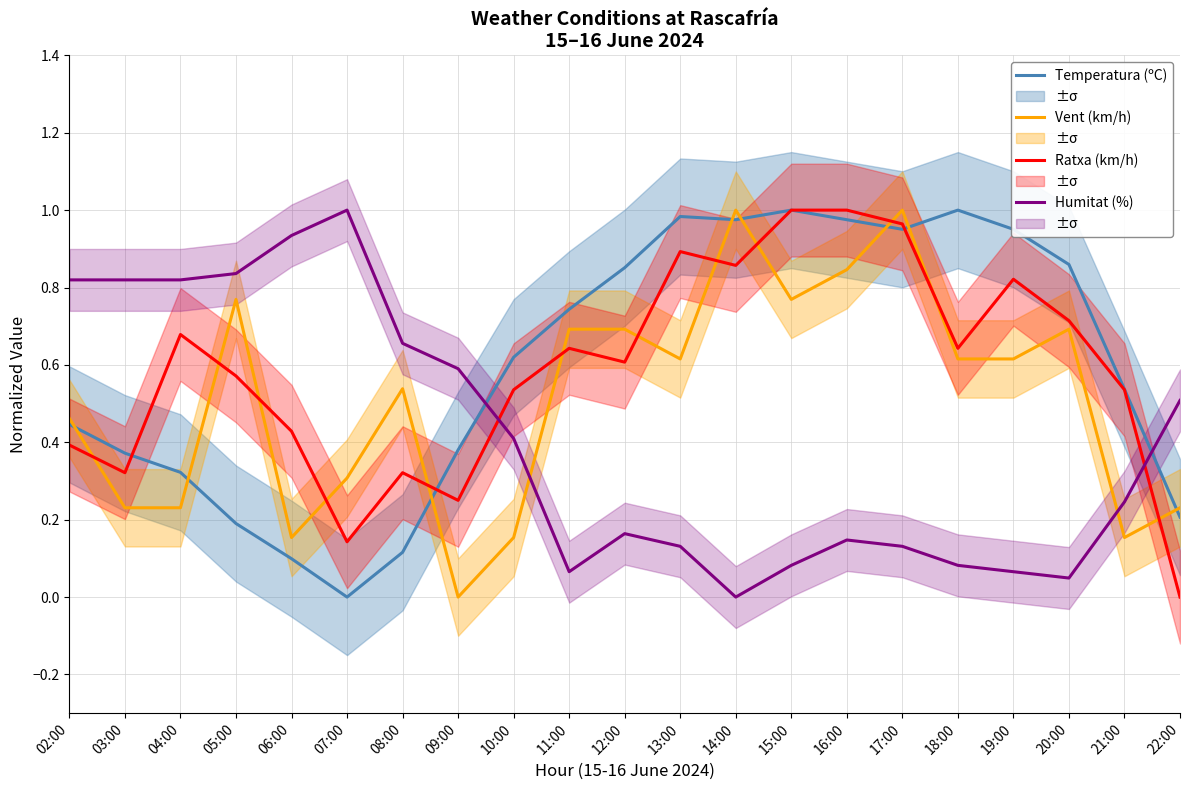

At which category is the sum across all series the highest?

17:00